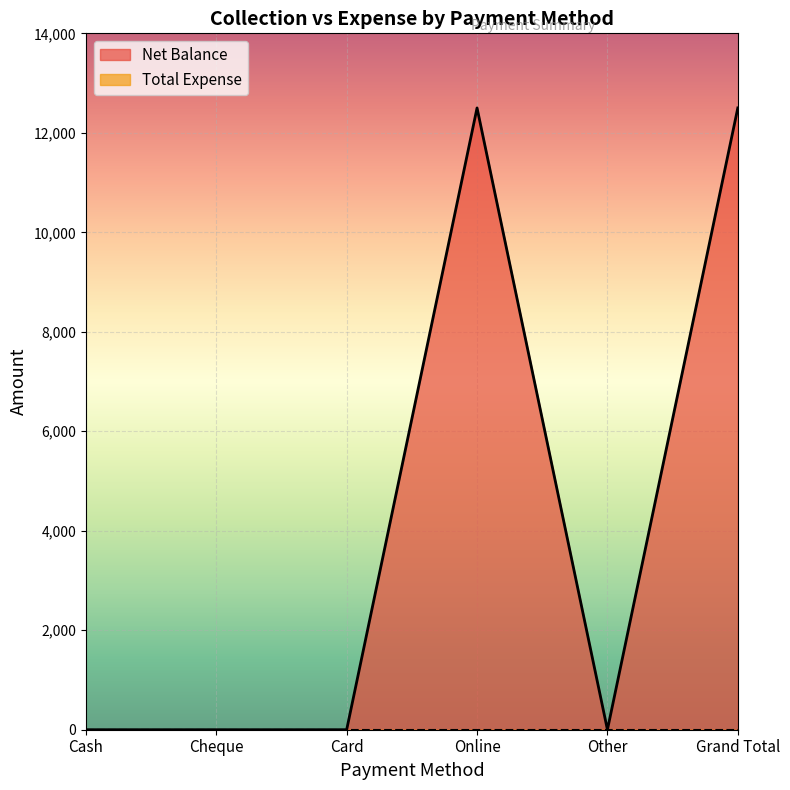

Which label corresponds to the smallest value in the chart?

Cash